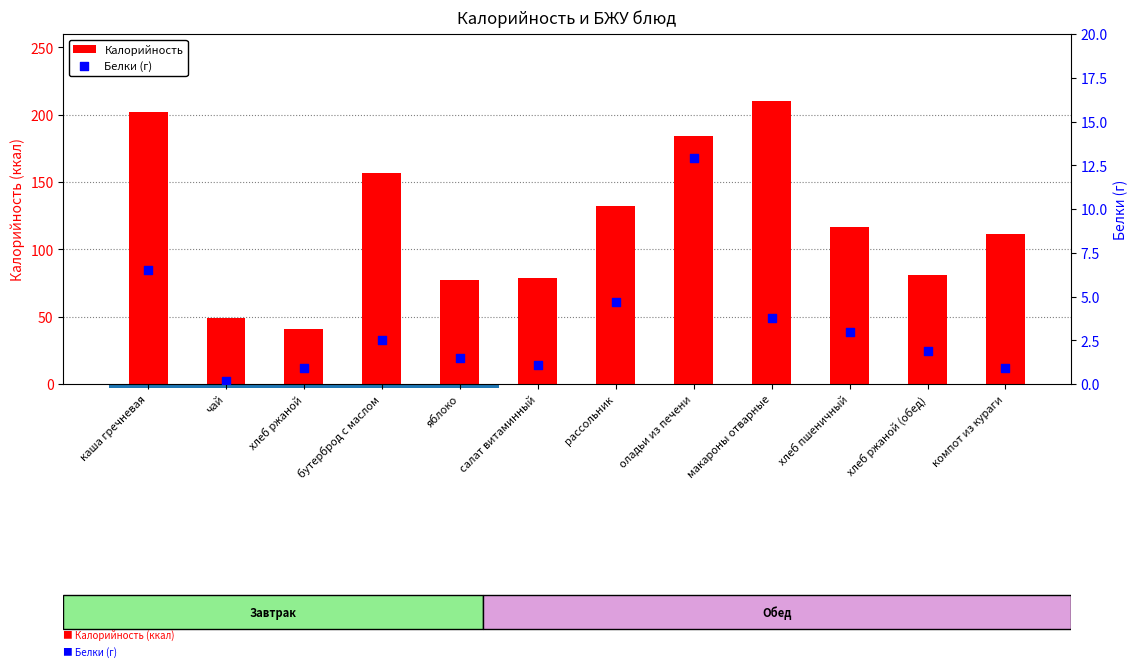

Which series contains the highest Y value?

Калорийность